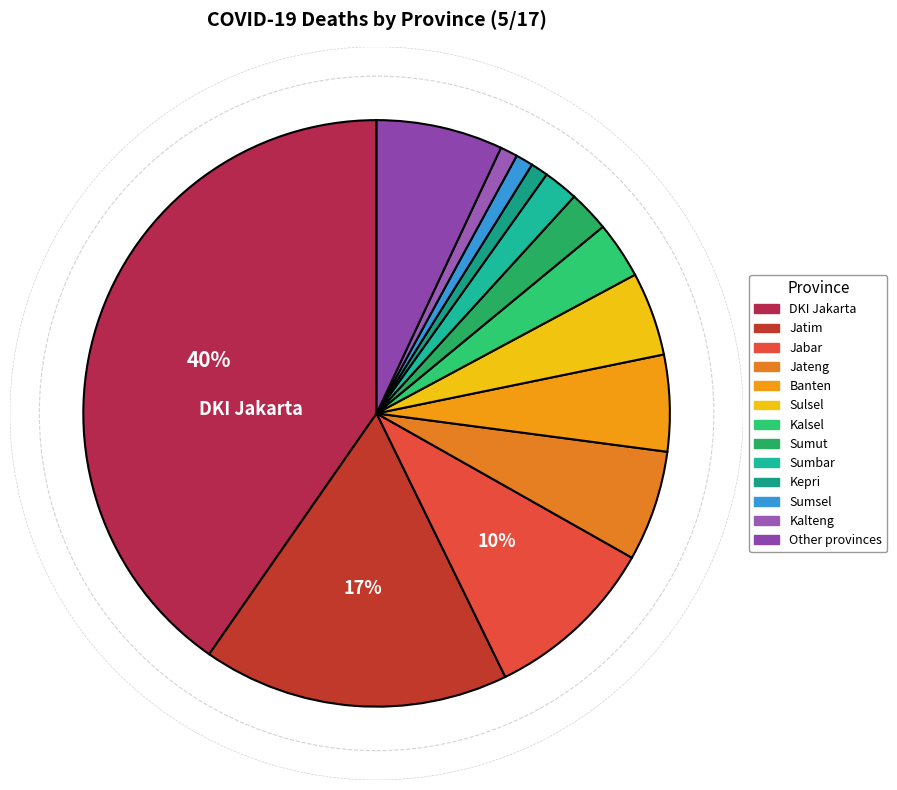

How many segments does this pie chart have?

13